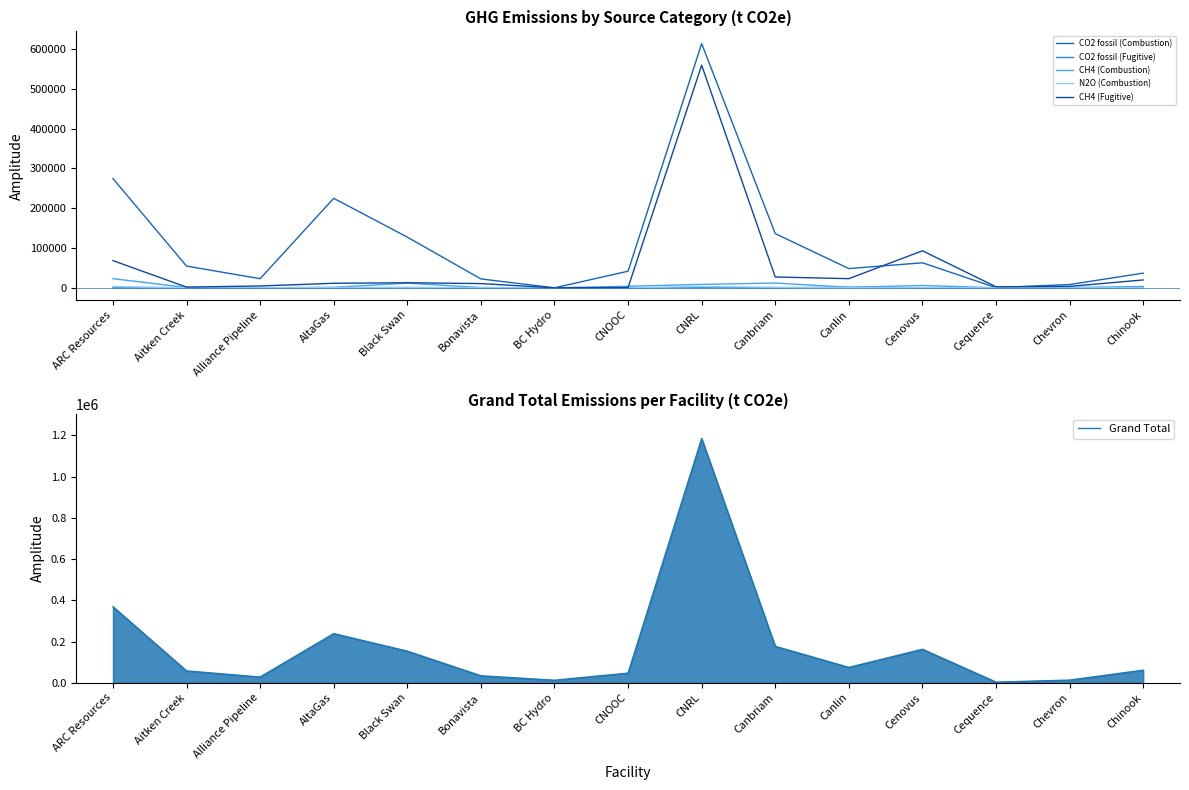

List the series in order of their peak value, highest first.

Grand Total, CO2 fossil (Combustion), CH4 (Fugitive), CH4 (Combustion), N2O (Combustion), CO2 fossil (Fugitive)